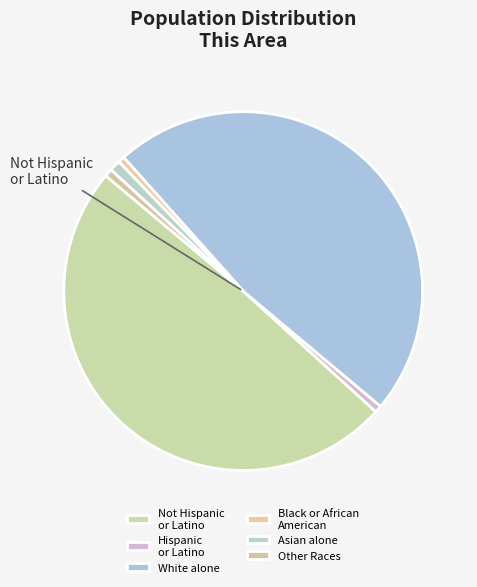

How many segments does this pie chart have?

6